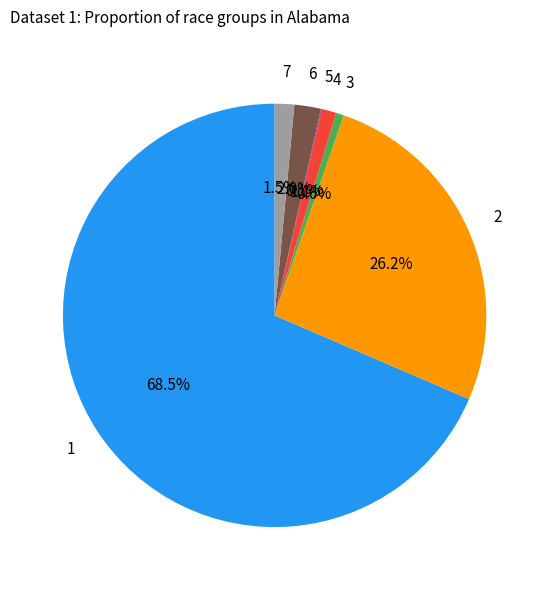

Does any single category account for the majority?

Yes